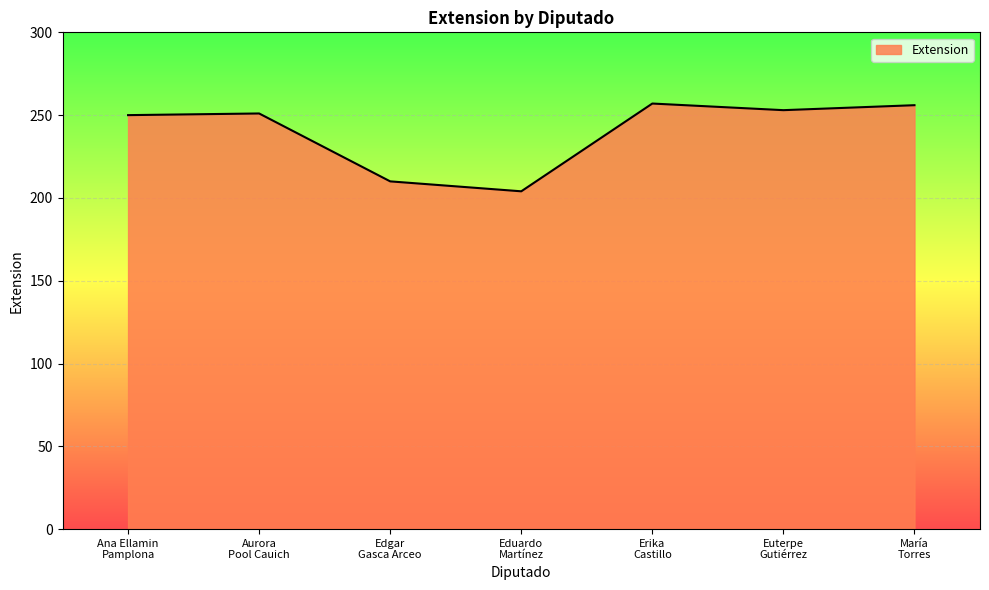

The chart shows a value of 251 at Aurora
Pool Cauich. True or false?

True